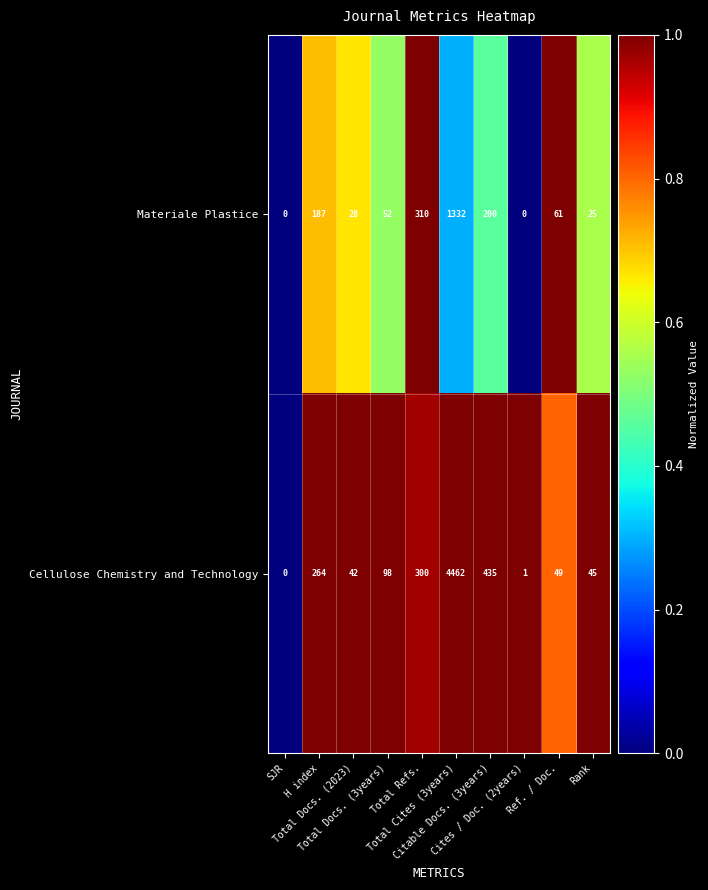

Rank the series at Total Docs. (3years) from lowest to highest value.

Materiale Plastice, Cellulose Chemistry and Technology